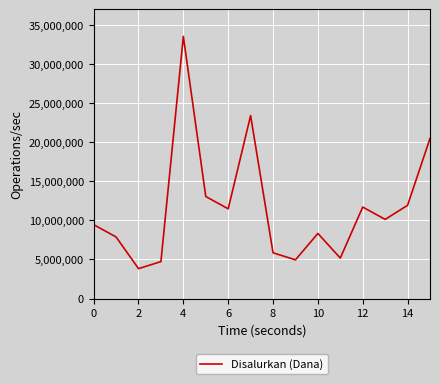

What is the greatest value displayed?

33525000